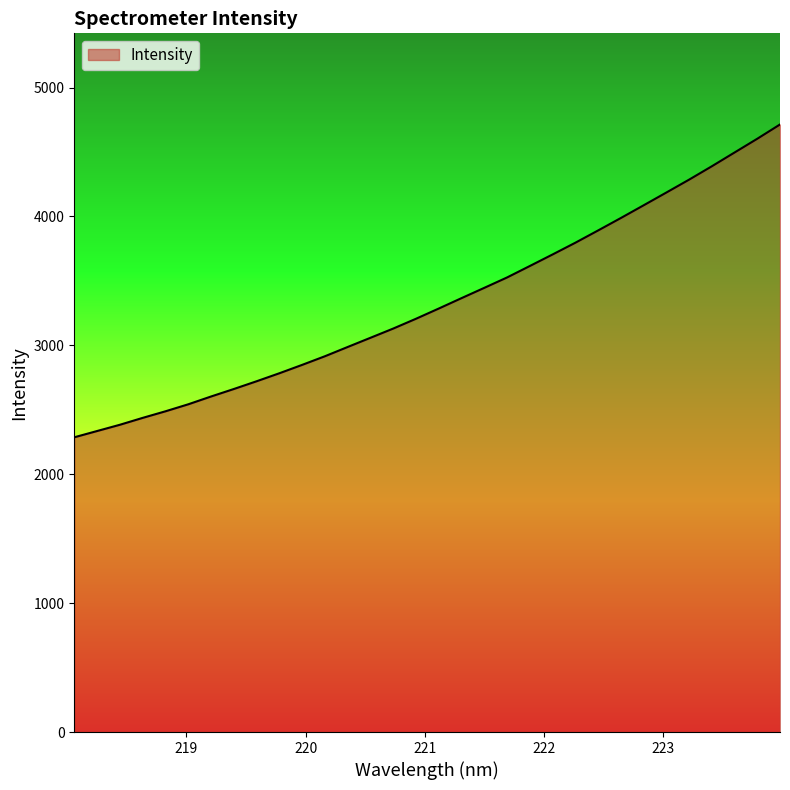

Reading right to left, extract all data points from this chart.

4713.4	4602.6	4495.8	4388.9	4285.1	4185.2	4086.0	3987.5	3891.0	3795.8	3704.8	3615.3	3526.4	3445.9	3366.1	3285.4	3206.2	3130.1	3058.5	2987.1	2915.3	2848.3	2783.3	2721.2	2661.1	2602.9	2542.5	2488.2	2437.1	2383.7	2335.2	2286.6